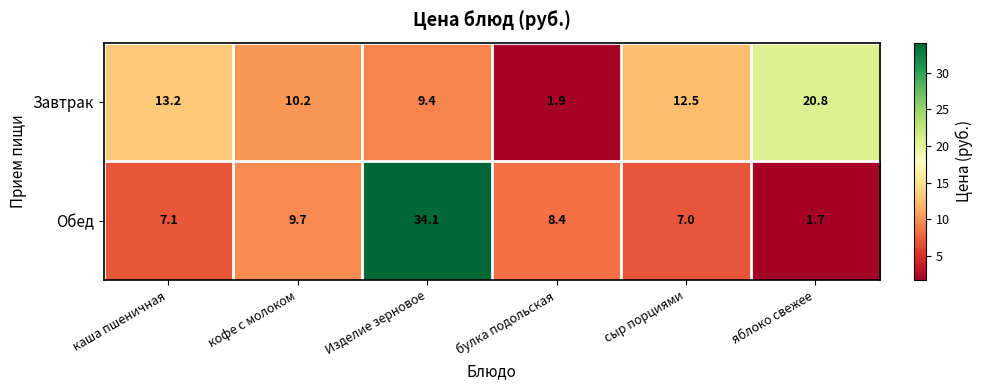

Reading left to right, extract all data points from this chart.

Завтрак: каша пшеничная=13.2	кофе с молоком=10.2	Изделие зерновое=9.4	булка подольская=1.9	сыр порциями=12.5	яблоко свежее=20.8
Обед: каша пшеничная=7.1	кофе с молоком=9.7	Изделие зерновое=34.1	булка подольская=8.4	сыр порциями=7.0	яблоко свежее=1.7